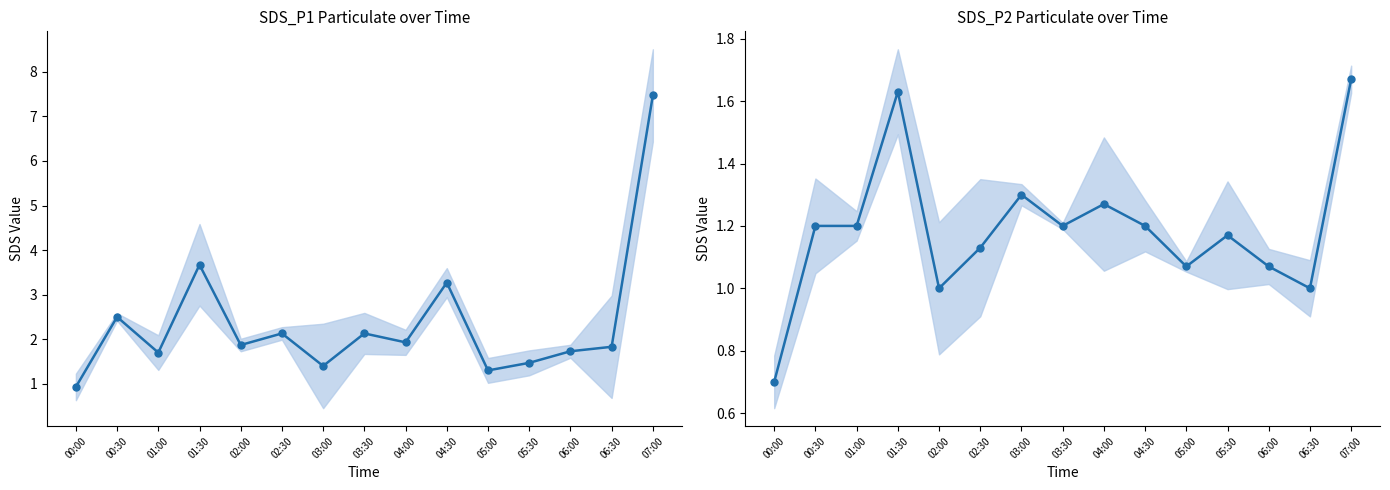

What is the maximum value shown in the chart?

7.5